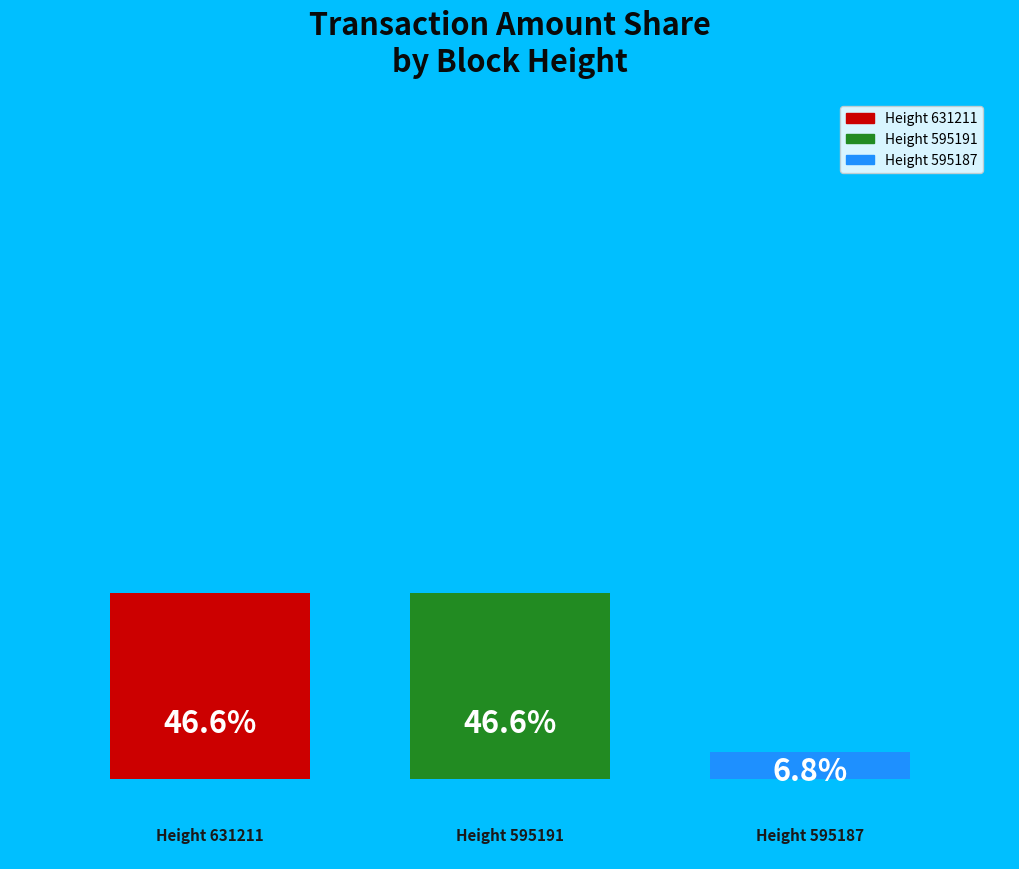

To the nearest percent, what is the difference between the largest and smallest slice percentages?

40%